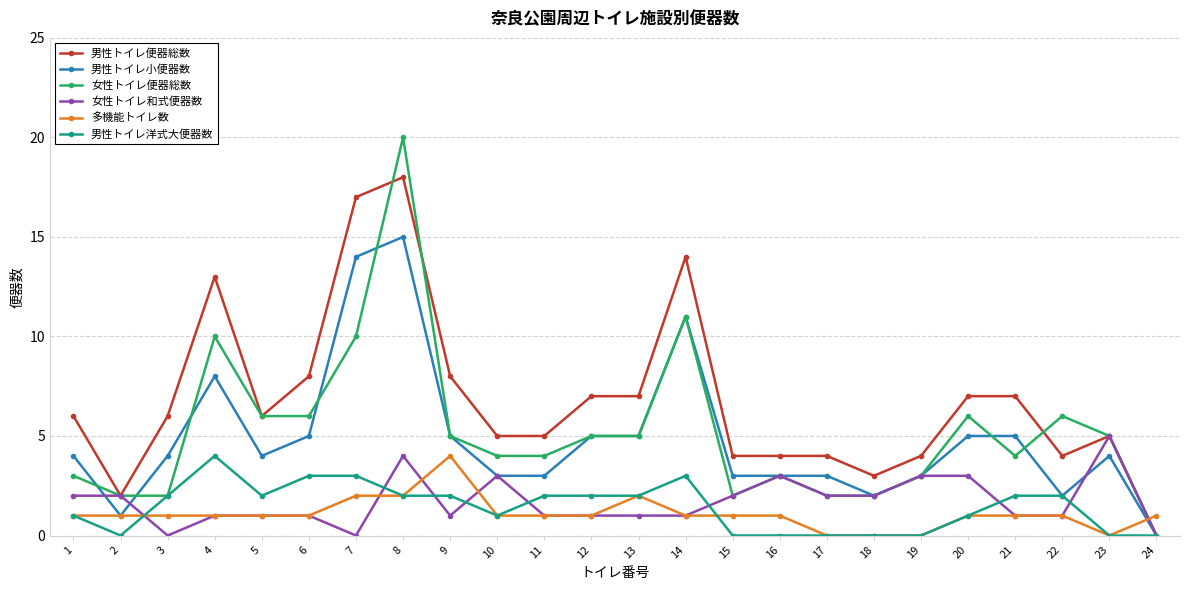

True or false: 女性トイレ便器総数 and 男性トイレ便器総数 cross at least once.

True